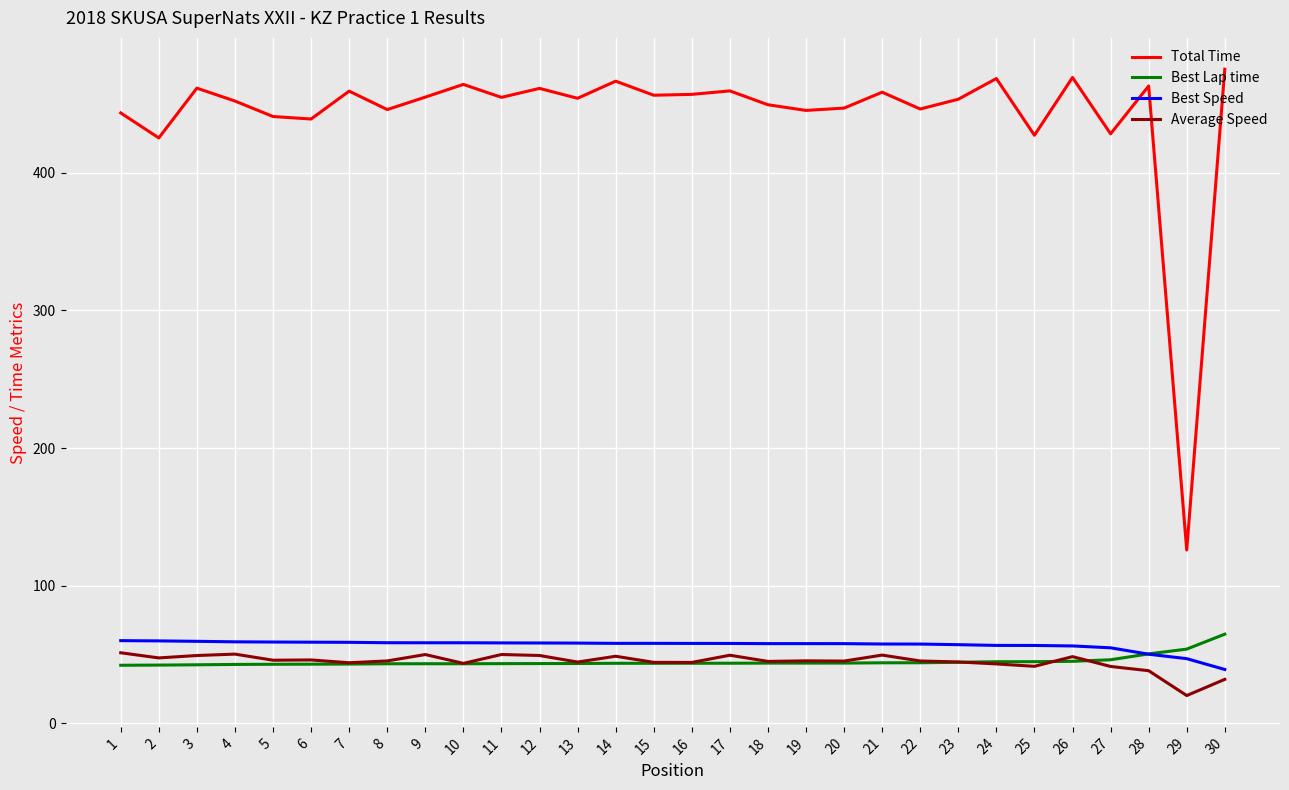

What value does the Total Time series have at 12?

461.4